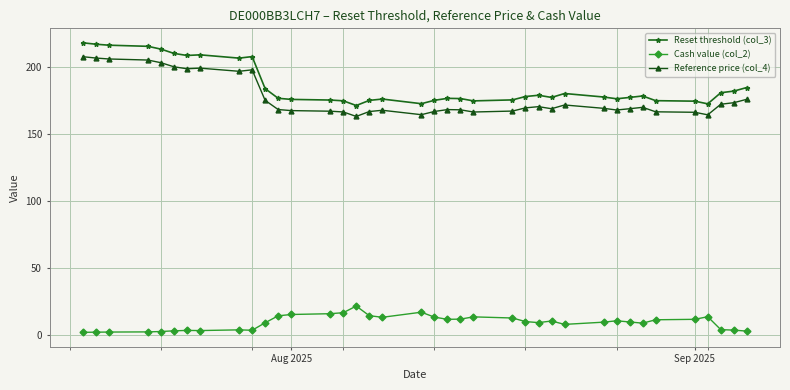

Which series has the largest range (max minus min)?

Reset threshold (col_3)